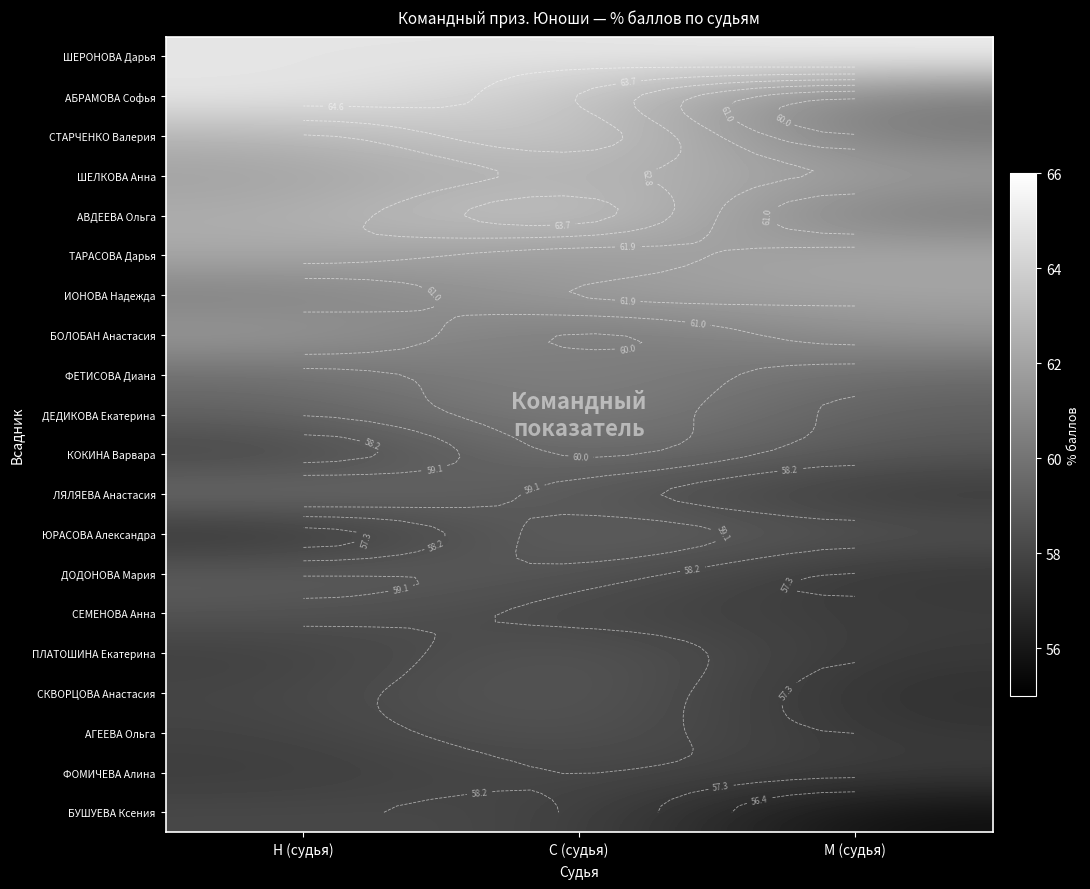

True or false: ДОДОНОВА Мария has a value of 27.0 at М (судья).

False